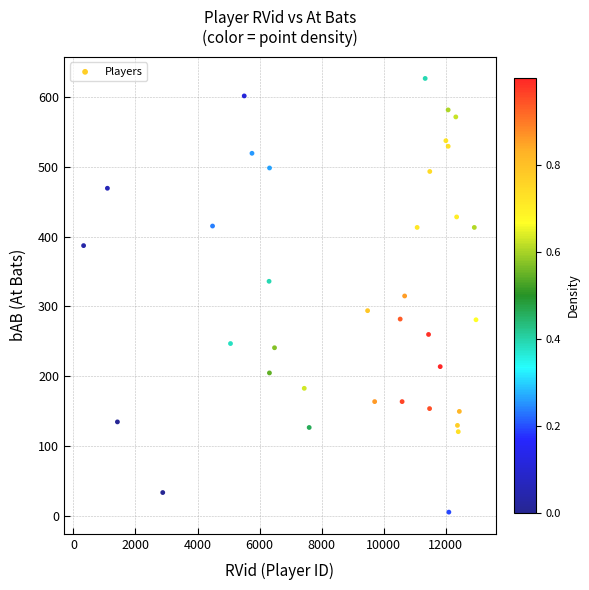

What is the range of Y values (max minus min)?

620